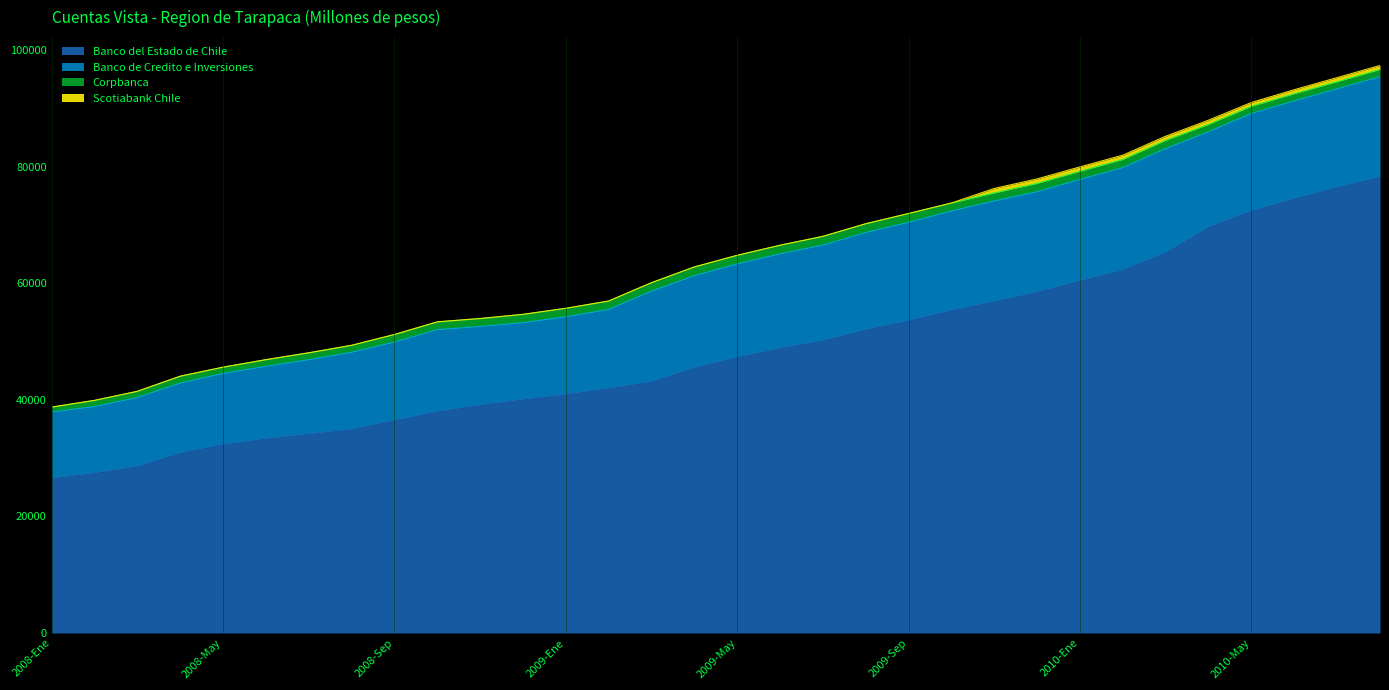

What is the value of the Banco de Credito e Inversiones point at the 11th from the left?

13431